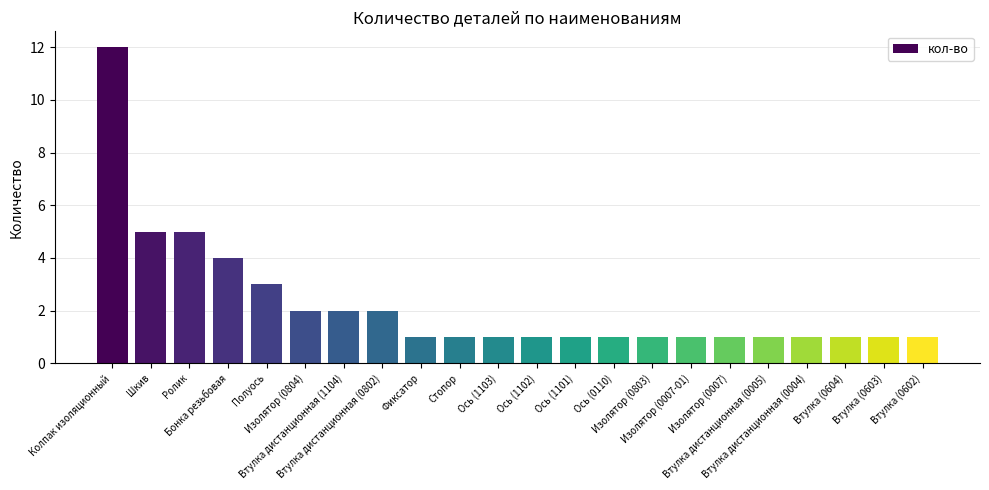

Is it true that the value at Изолятор (0007-01) is 0?

False